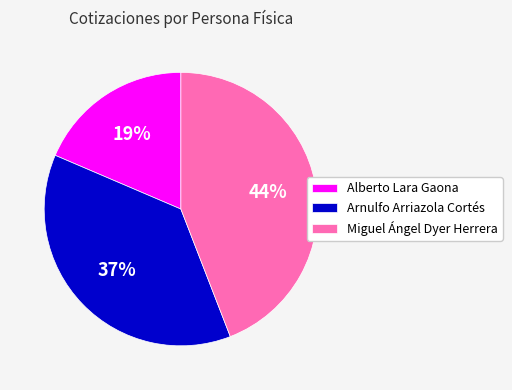

Rank the categories by value from lowest to highest.

Alberto Lara Gaona, Arnulfo Arriazola Cortés, Miguel Ángel Dyer Herrera